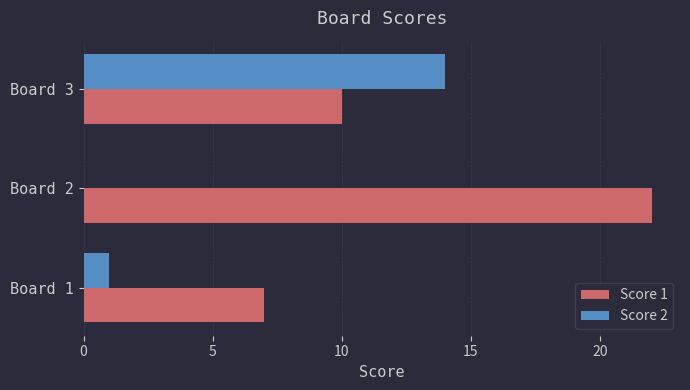

Which series changed the most between Board 1 and Board 2?

Score 1